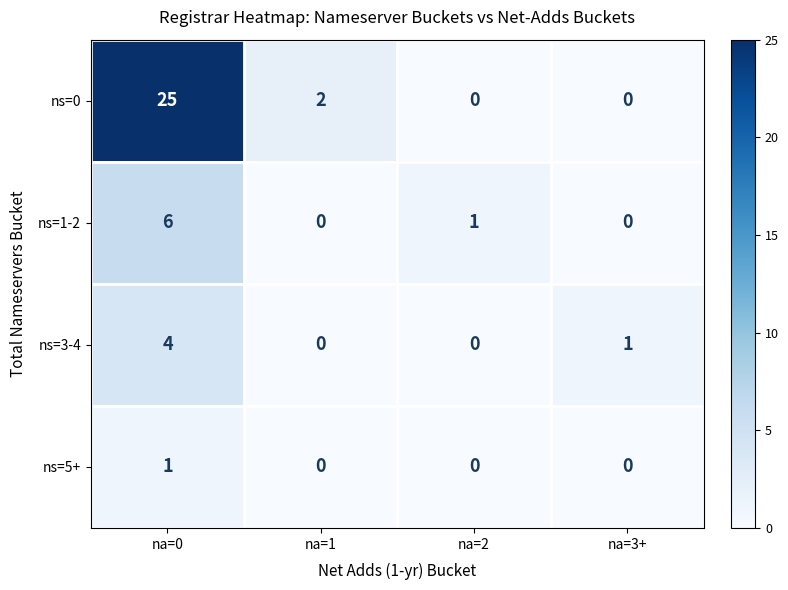

Reading left to right, what are all the values shown in this chart?

ns=0: na=0=25	na=1=2	na=2=0	na=3+=0
ns=1-2: na=0=6	na=1=0	na=2=1	na=3+=0
ns=3-4: na=0=4	na=1=0	na=2=0	na=3+=1
ns=5+: na=0=1	na=1=0	na=2=0	na=3+=0